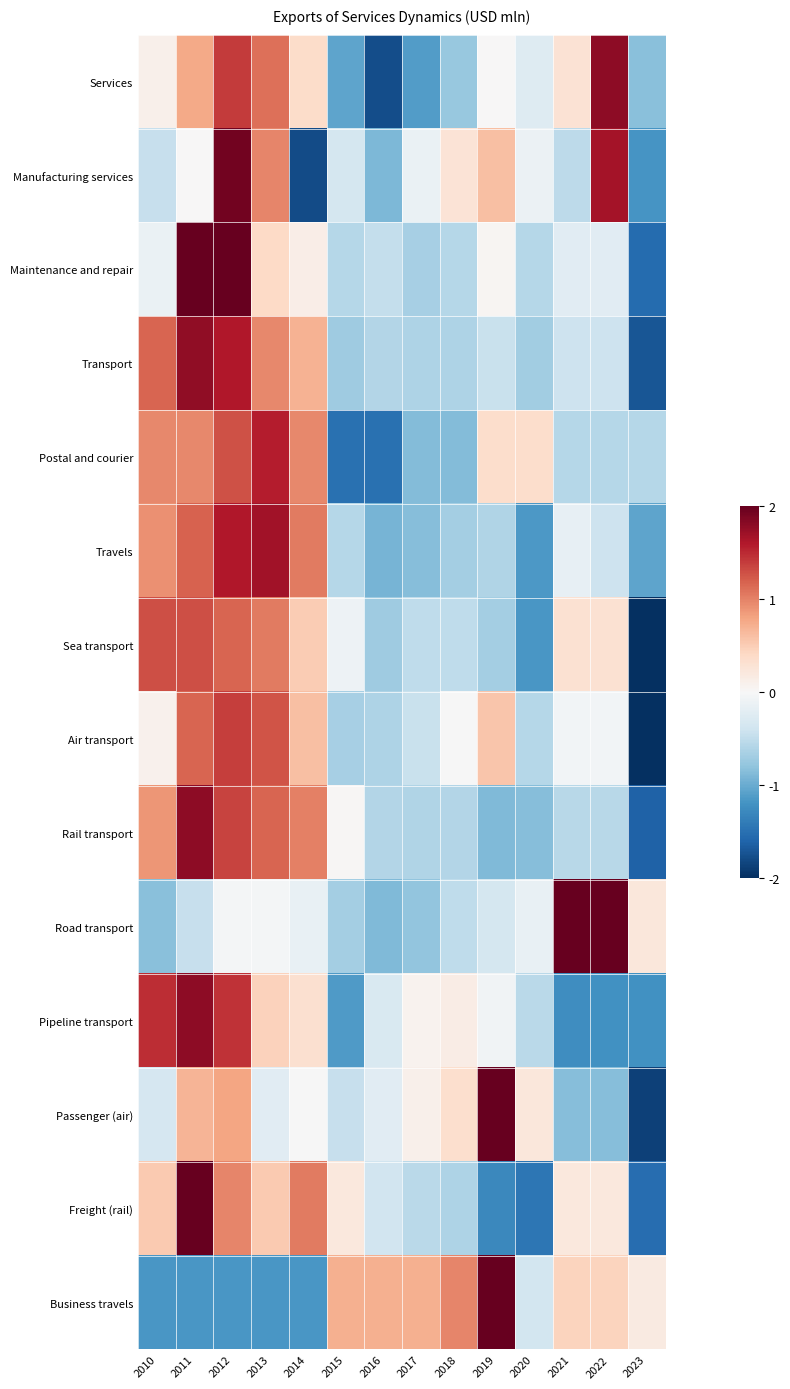

Rank the series by their maximum value, from lowest to highest.

Sea transport, Air transport, Postal and courier, Travels, Transport, Services, Pipeline transport, Rail transport, Manufacturing services, Business travels, Freight (rail), Maintenance and repair, Road transport, Passenger (air)